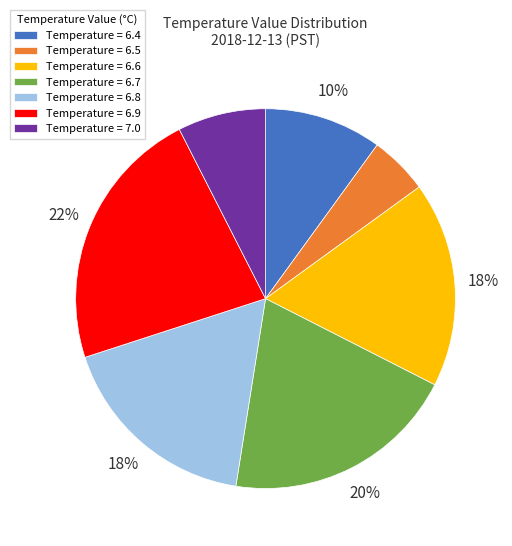

Is it true that Temperature = 6.7 is 20% of the pie?

True